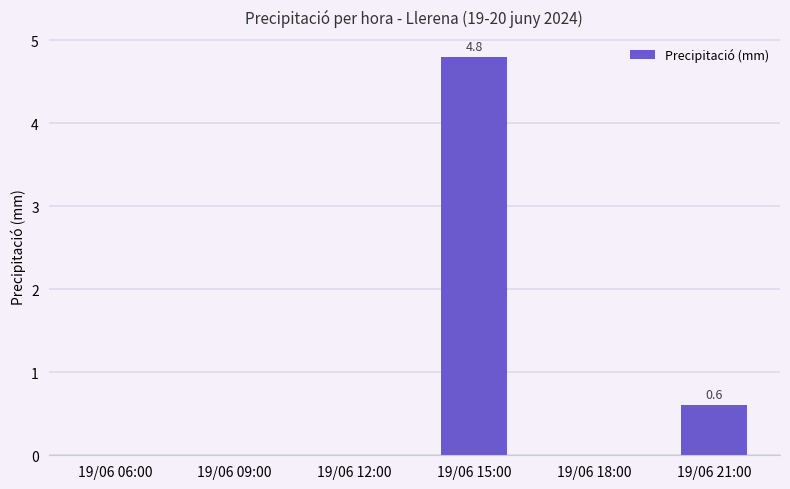

At which label is the value closest to 2?

19/06 21:00